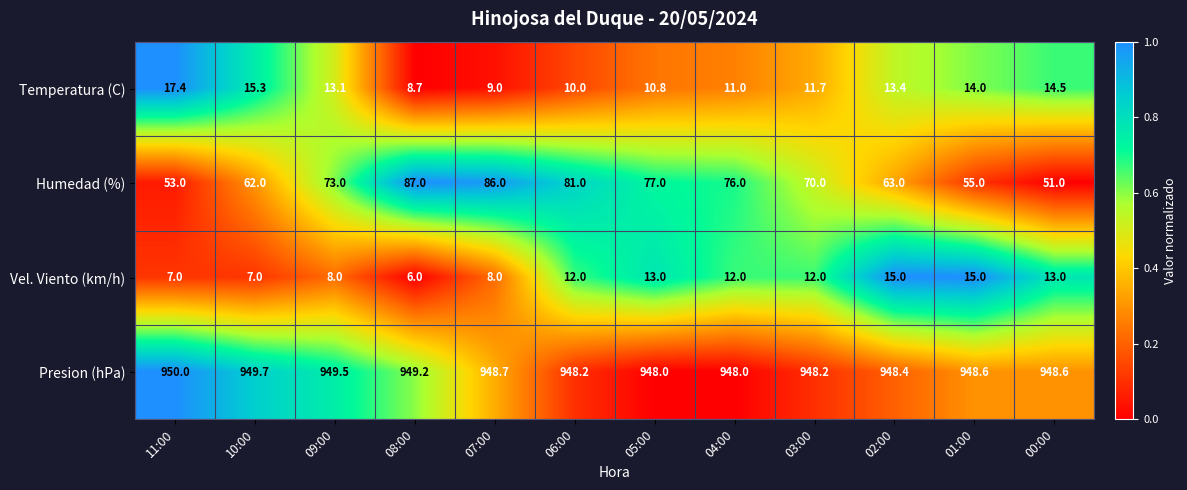

Rank the series at 04:00 from lowest to highest value.

Temperatura (C), Vel. Viento (km/h), Humedad (%), Presion (hPa)